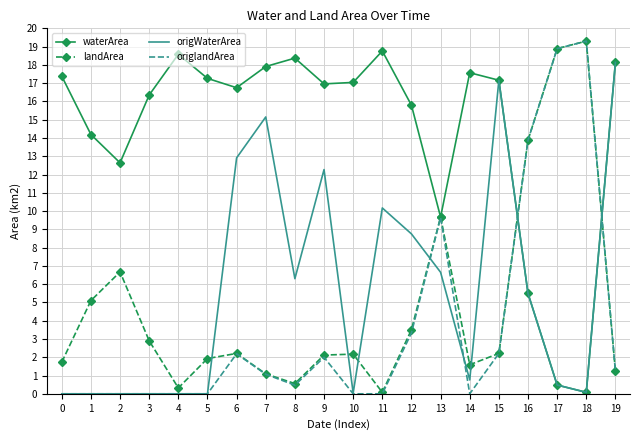

Is the value of origWaterArea at 14 greater than the value of landArea at 5?

No